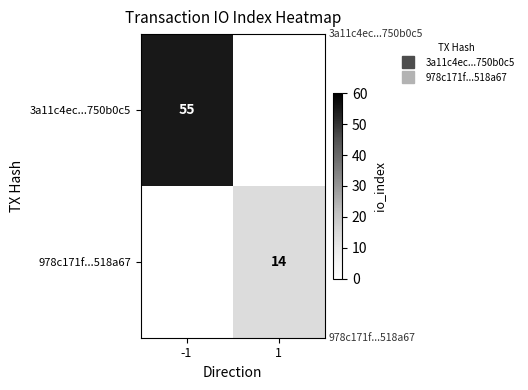

Is it true that 3a11c4ec...750b0c5 equals 12 at -1?

False